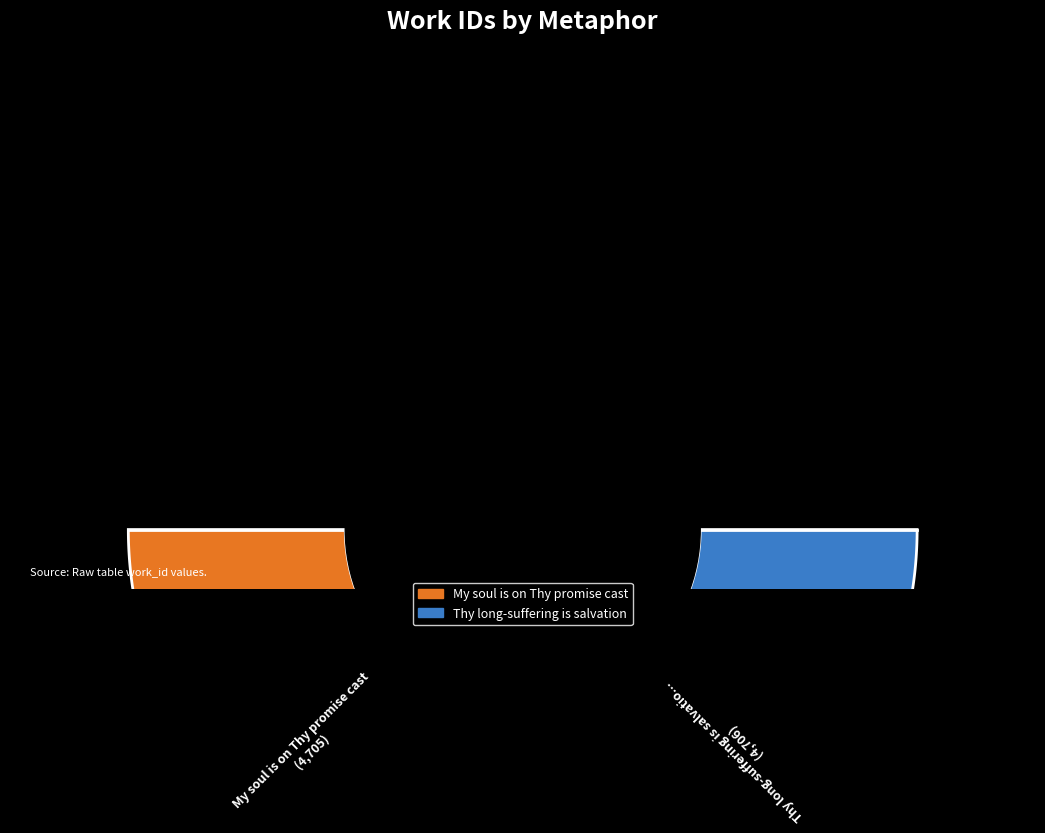

To the nearest percent, what portion does My soul is on Thy promise cast represent?

50%